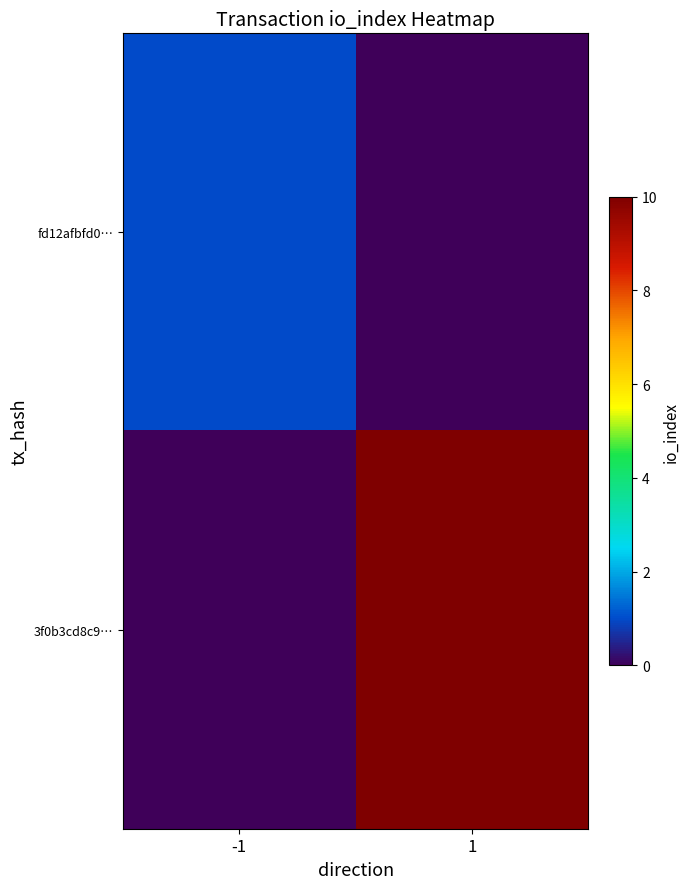

Reading left to right, transcribe all the data shown in this chart.

fd12afbfd0…: -1=1	1=0
3f0b3cd8c9…: -1=0	1=10